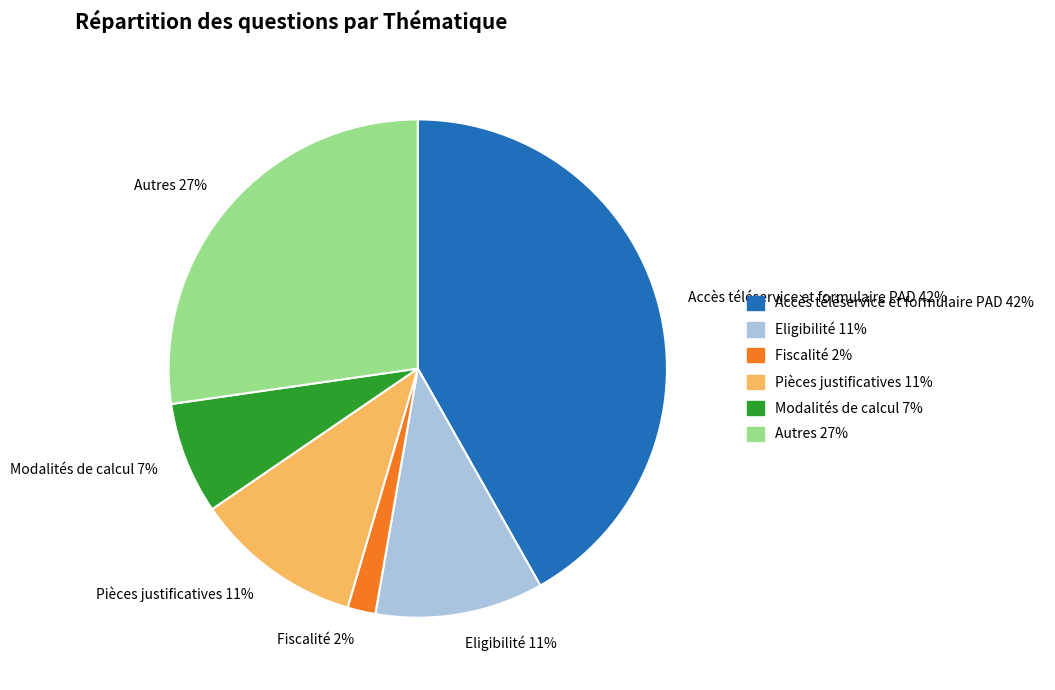

To the nearest percent, what percentage of the pie is Autres?

27%